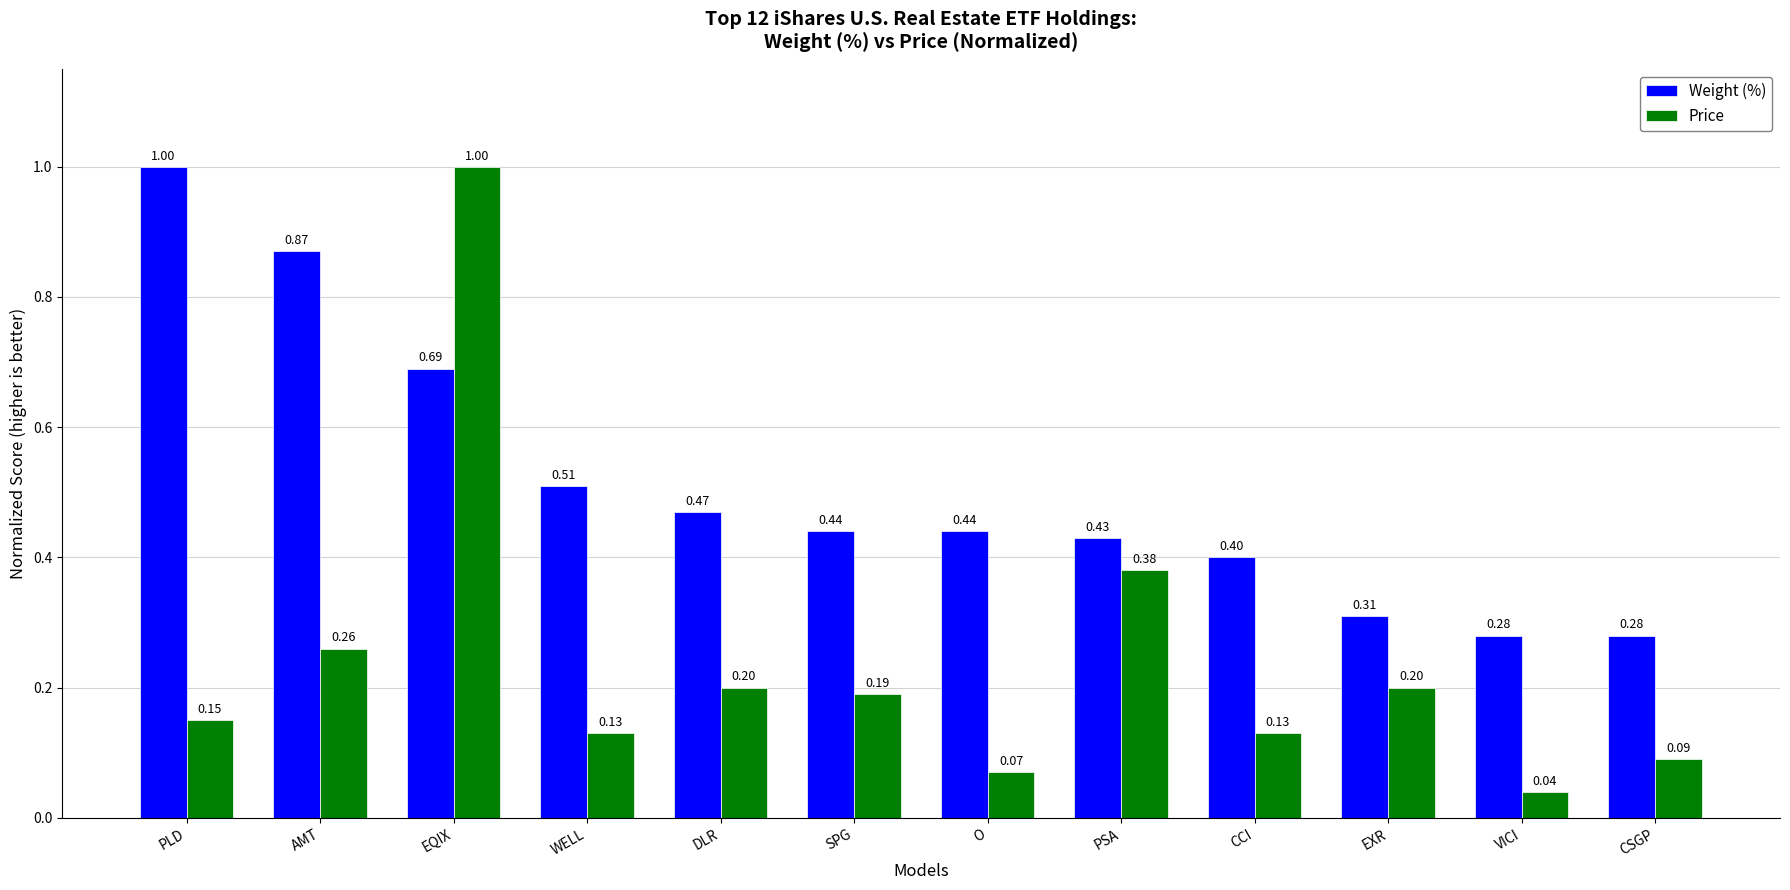

How many groups of bars are there?

12